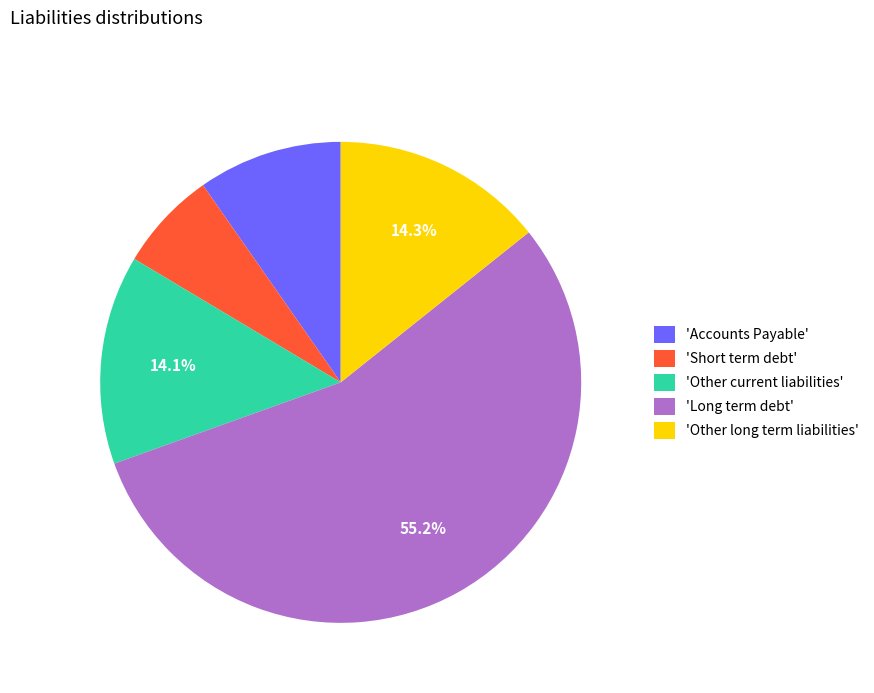

Combined, what portion of the pie is 'Long term debt' and 'Other long term liabilities'?

69.5%